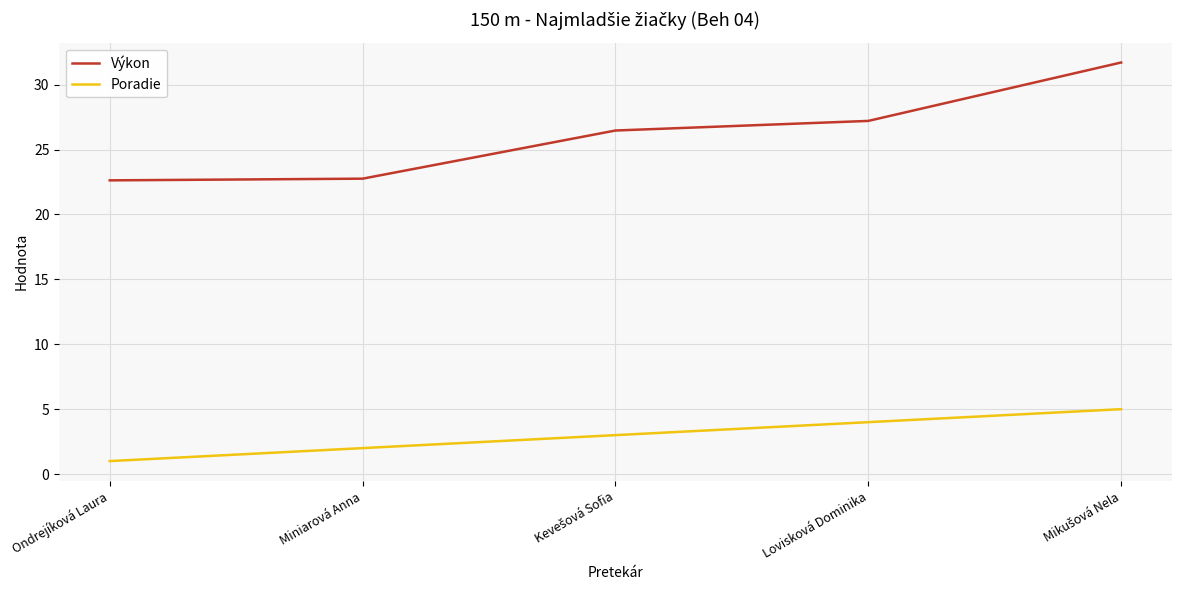

True or false: Výkon has more than 2 points higher than both neighbors.

False